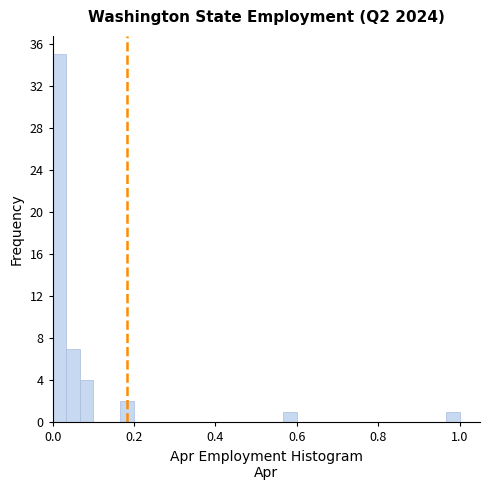

Read against the x-axis, roughly where is the centre of the tallest bar?

0.02